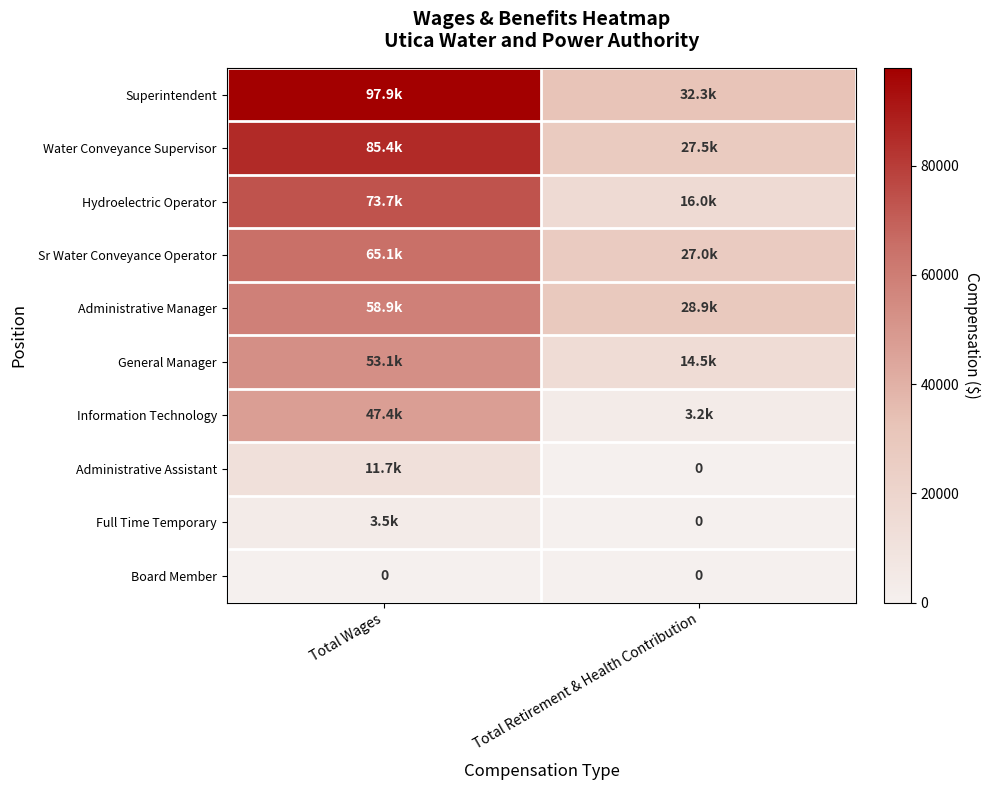

What is the spread (max minus min) of values at Total Retirement & Health Contribution?

32280